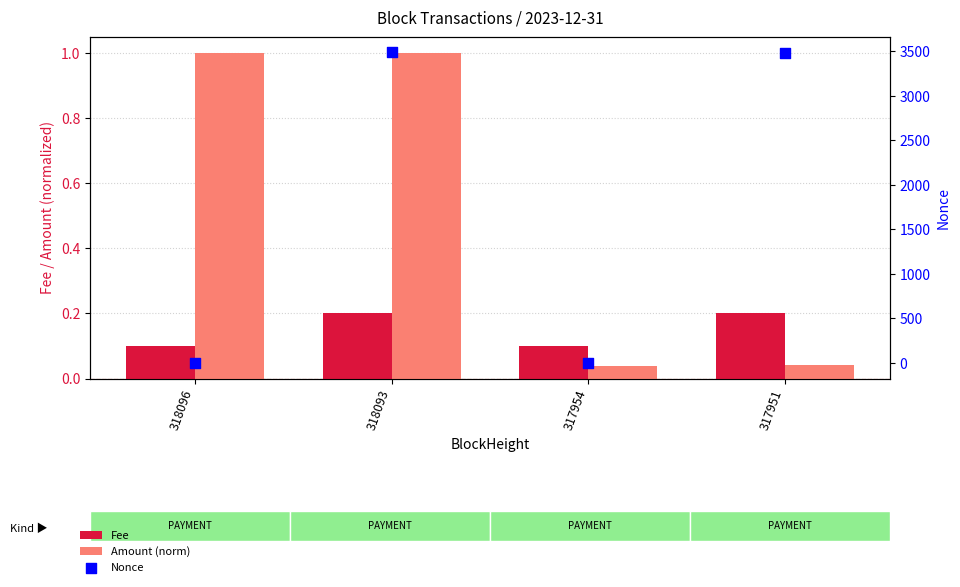

At which category is the sum across all series the highest?

318093